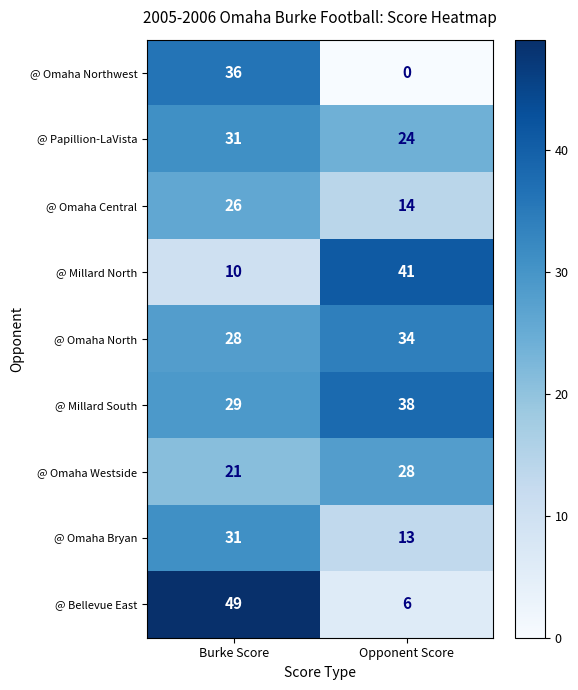

The @ Millard South series shows 14 at Opponent Score. True or false?

False